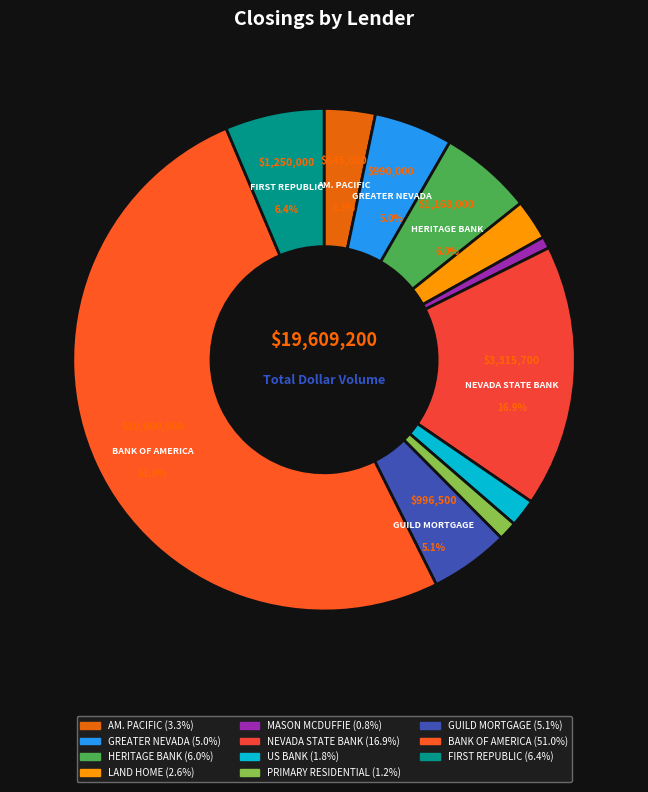

How many slices are in this pie chart?

11